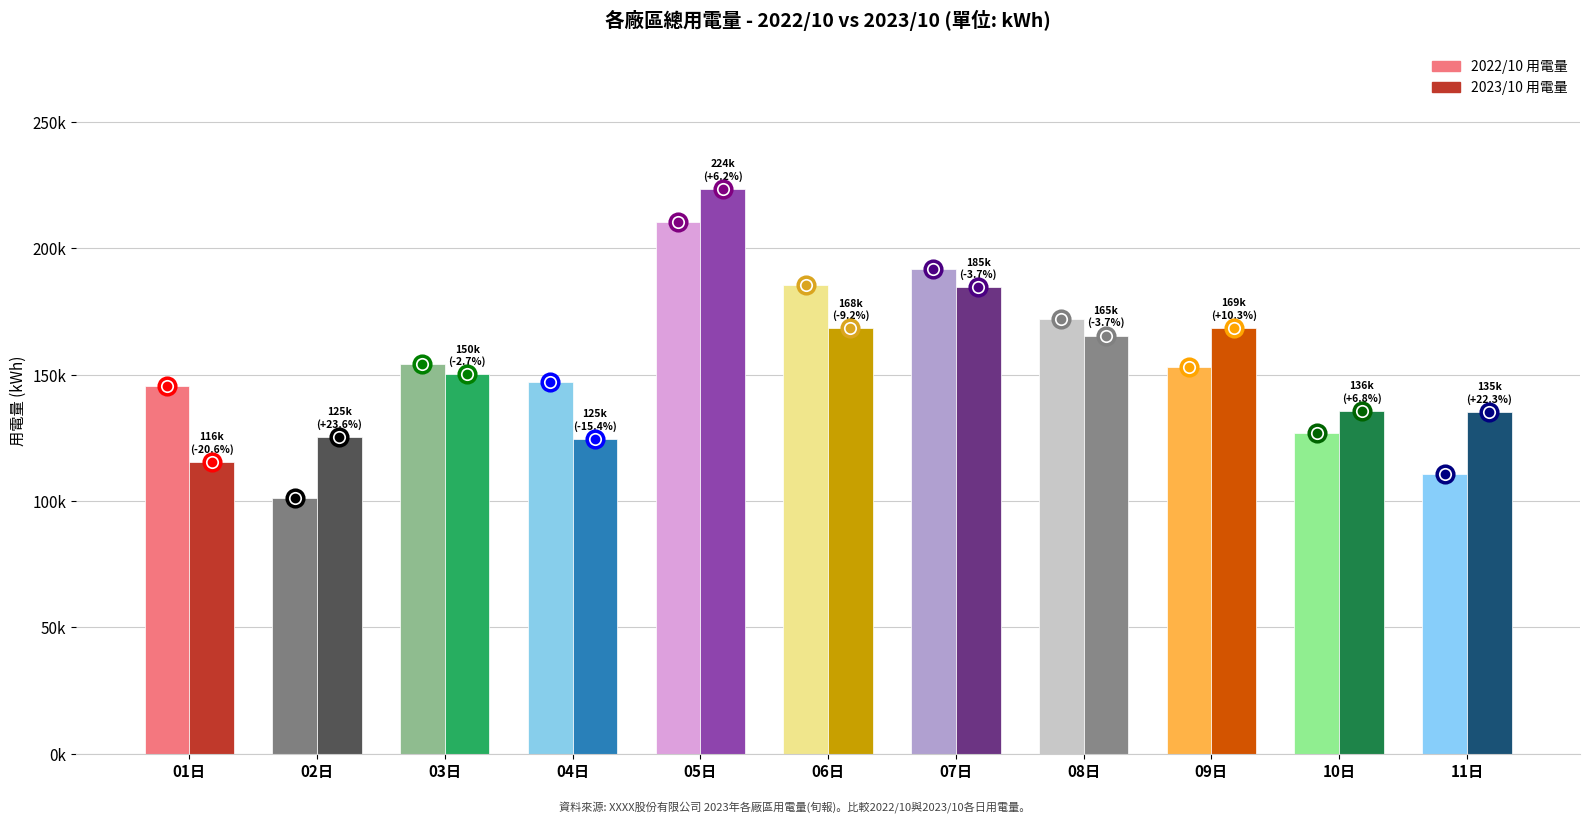

Does the chart contain any negative values?

No